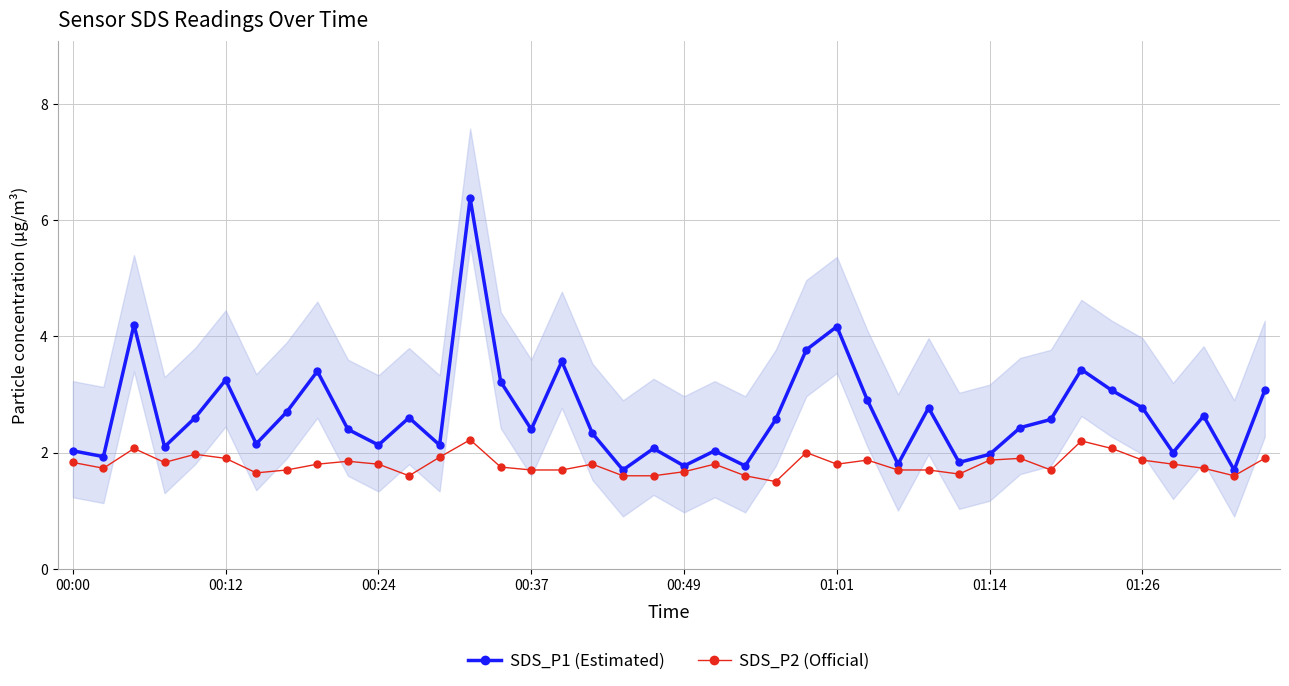

What is the minimum value for SDS_P2 (Official)?

1.5